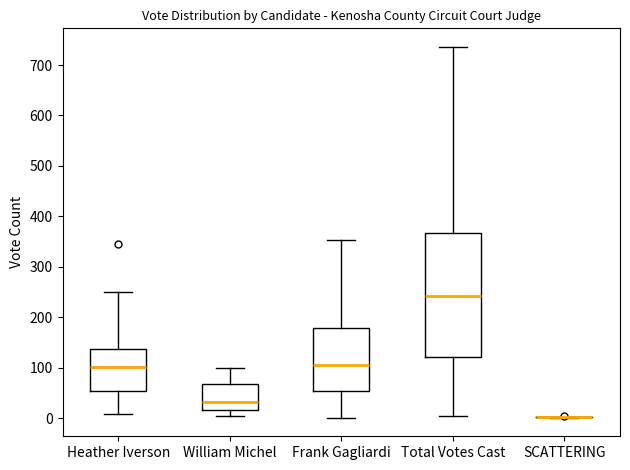

Reading left to right, read every box against the y-axis: the position of its median line, the range the box covers, and the ends of its whiskers. The values are not printed on the chart, so give them approximately, as read against the axis.

Heather Iverson: median 100, box 50 to 140, whiskers 10 to 250
William Michel: median 30, box 20 to 70, whiskers 10 to 100
Frank Gagliardi: median 110, box 50 to 180, whiskers 0 to 350
Total Votes Cast: median 240, box 120 to 370, whiskers 0 to 740
SCATTERING: box collapsed to a line at 0, whiskers 0 to 0